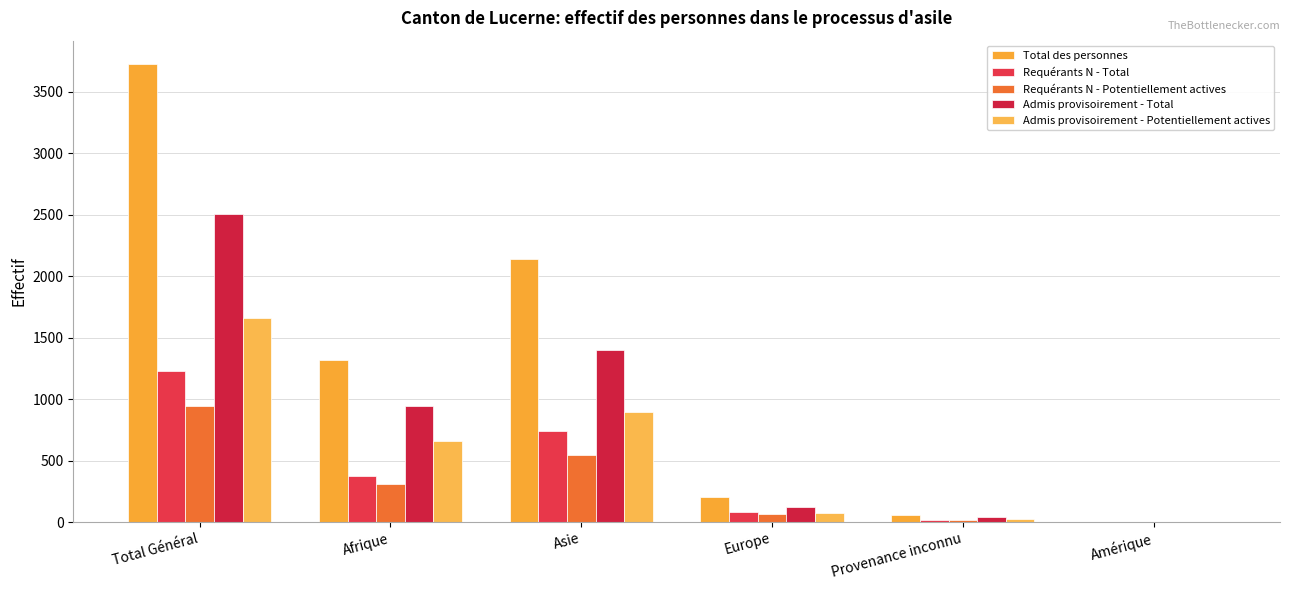

What is the difference between the second highest and minimum values in the Requérants N - Potentiellement actives series?

544